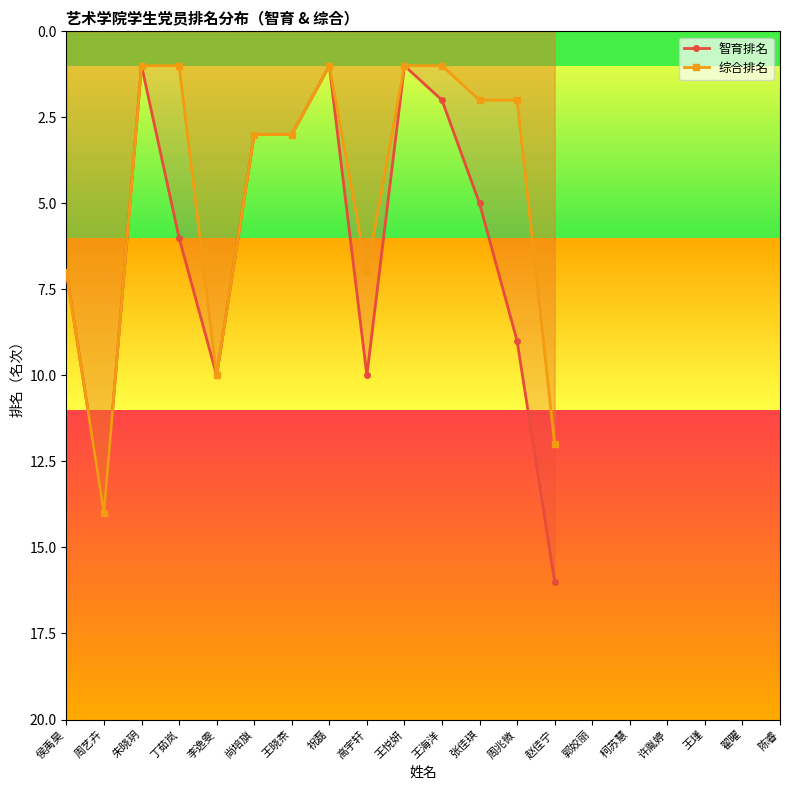

True or false: 综合排名 and 智育排名 intersect in this chart.

False